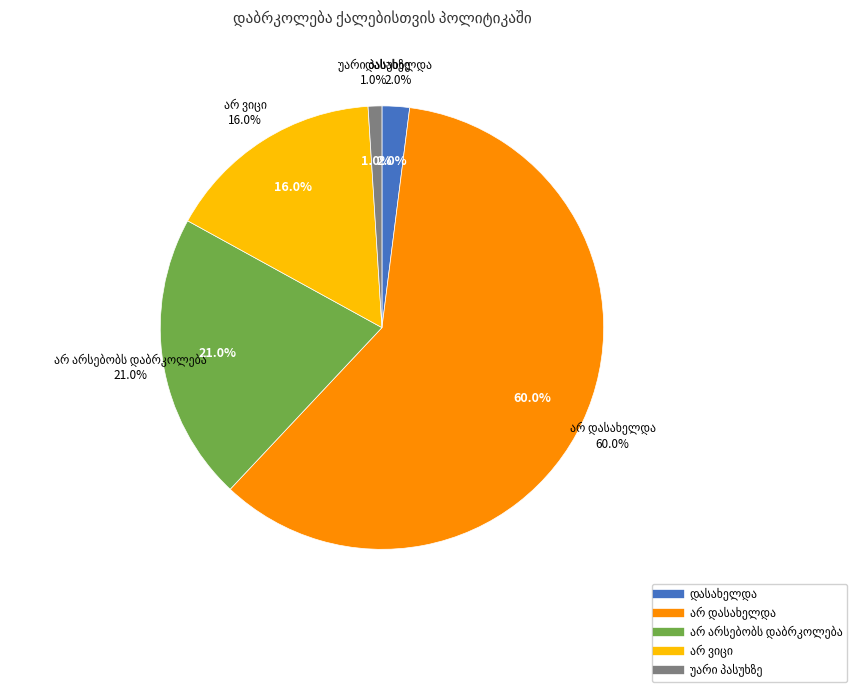

Count the number of slices in the pie.

5